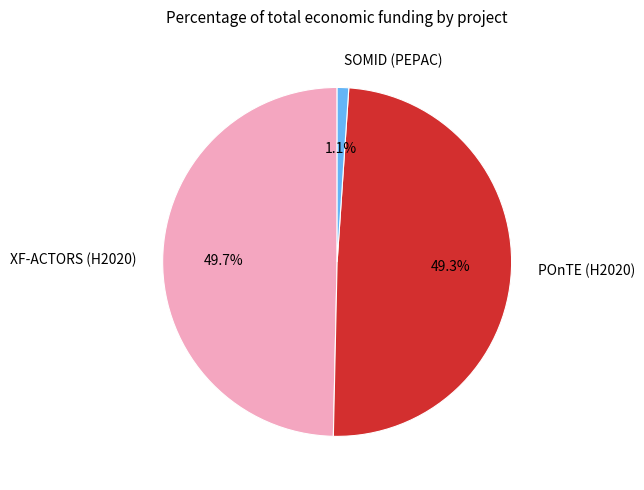

Combined, what portion of the pie is POnTE (H2020) and SOMID (PEPAC)?

50.3%